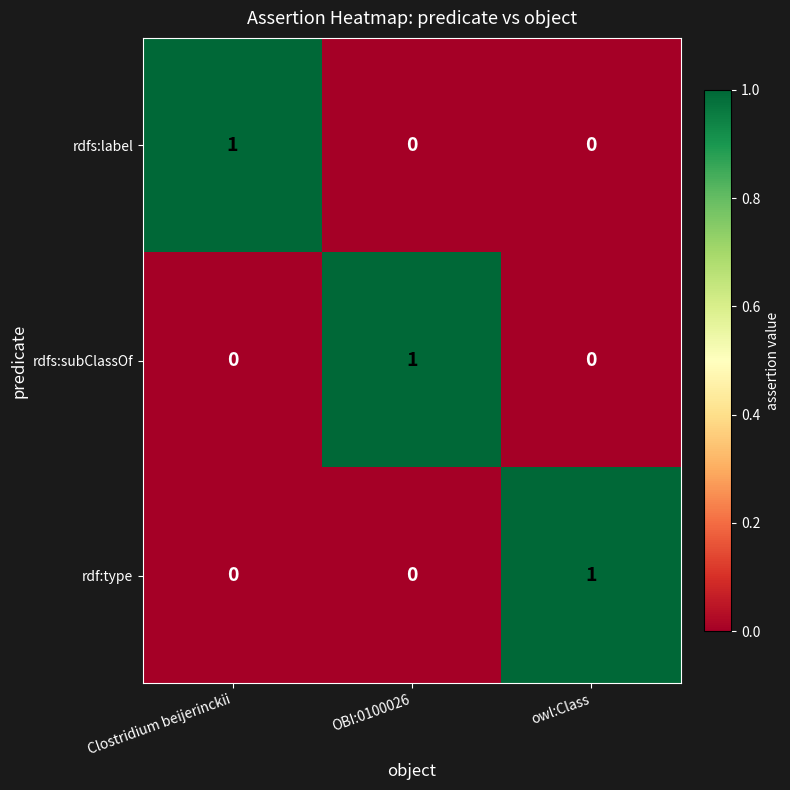

True or false: rdfs:subClassOf has a value of 0 at owl:Class.

True